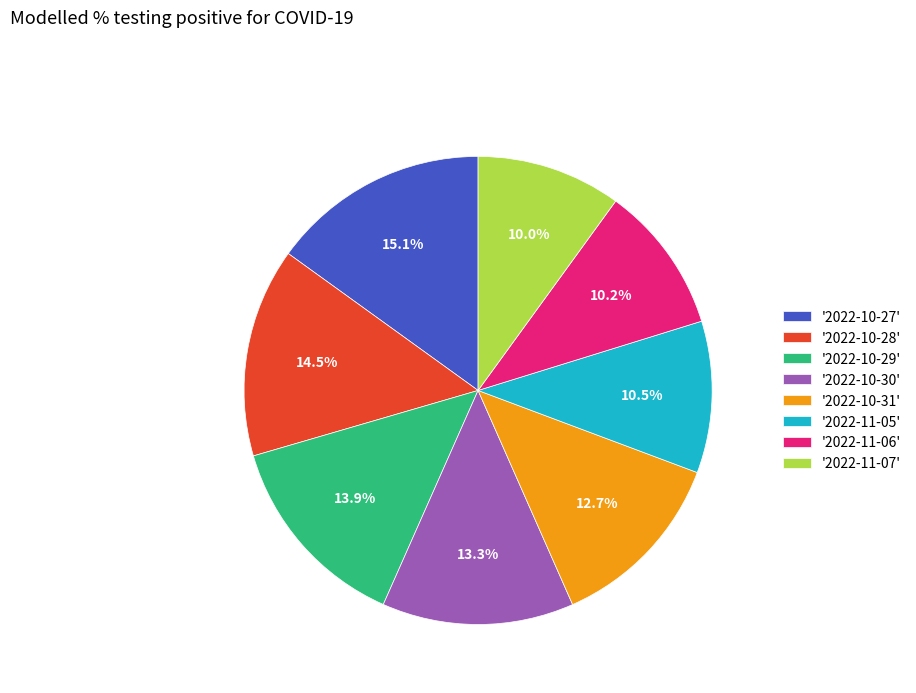

Is there any slice that represents more than half of the pie?

No